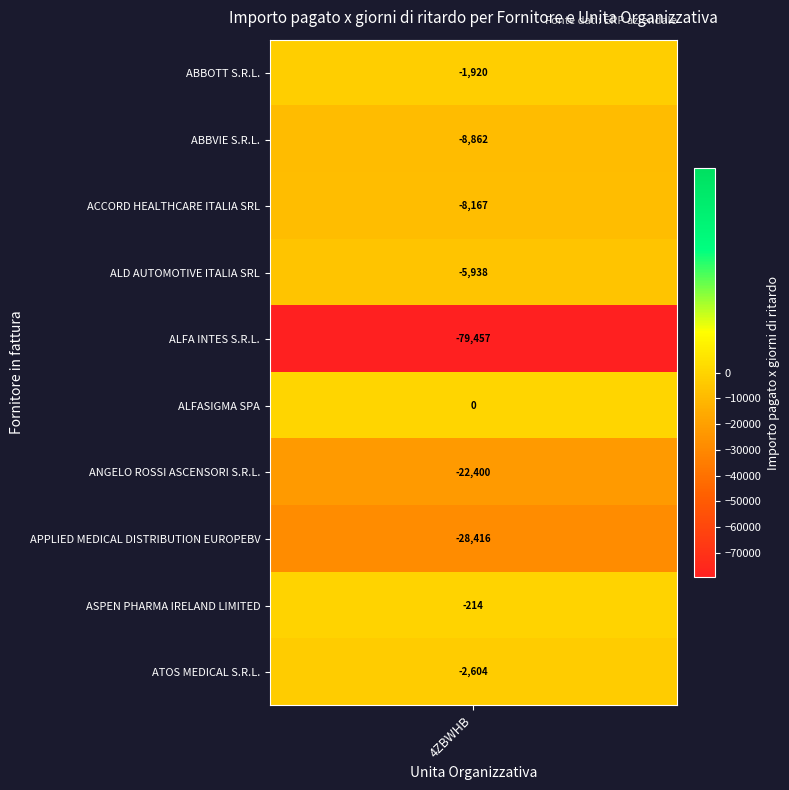

True or false: the data shows -1604.7 at ALD AUTOMOTIVE ITALIA SRL.

False